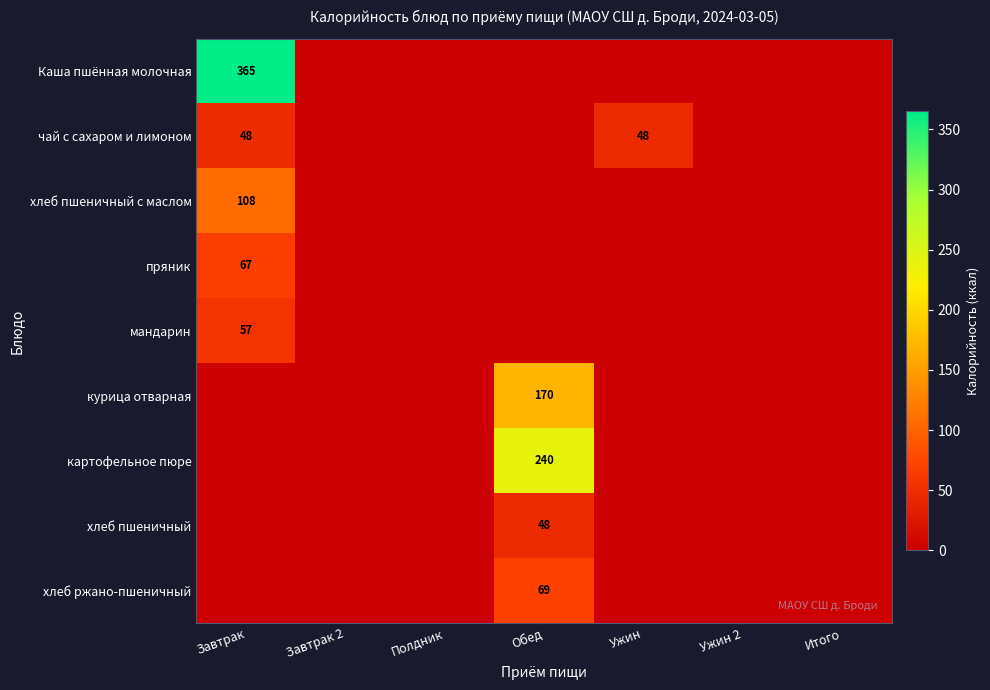

What is the maximum value shown in the chart?

365.0